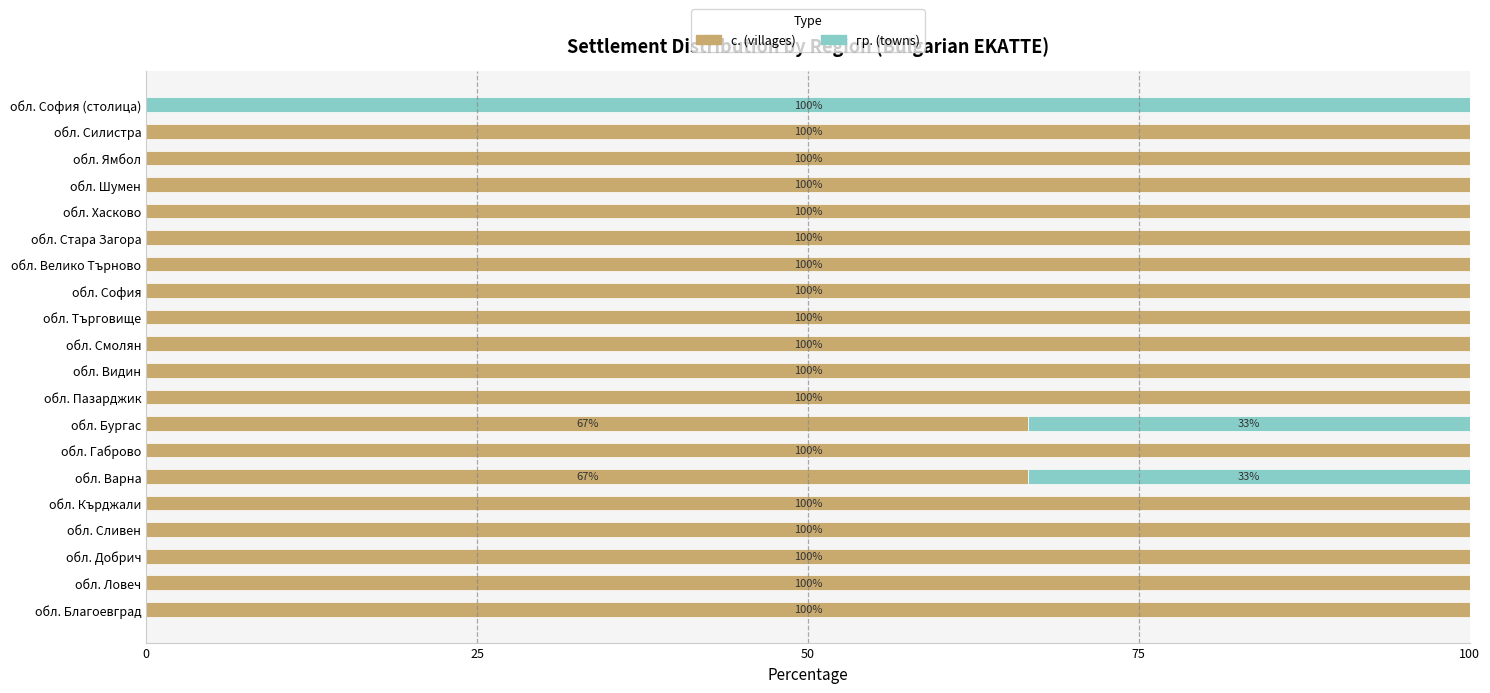

What are all the series names shown in the legend?

с. (villages), гр. (towns)